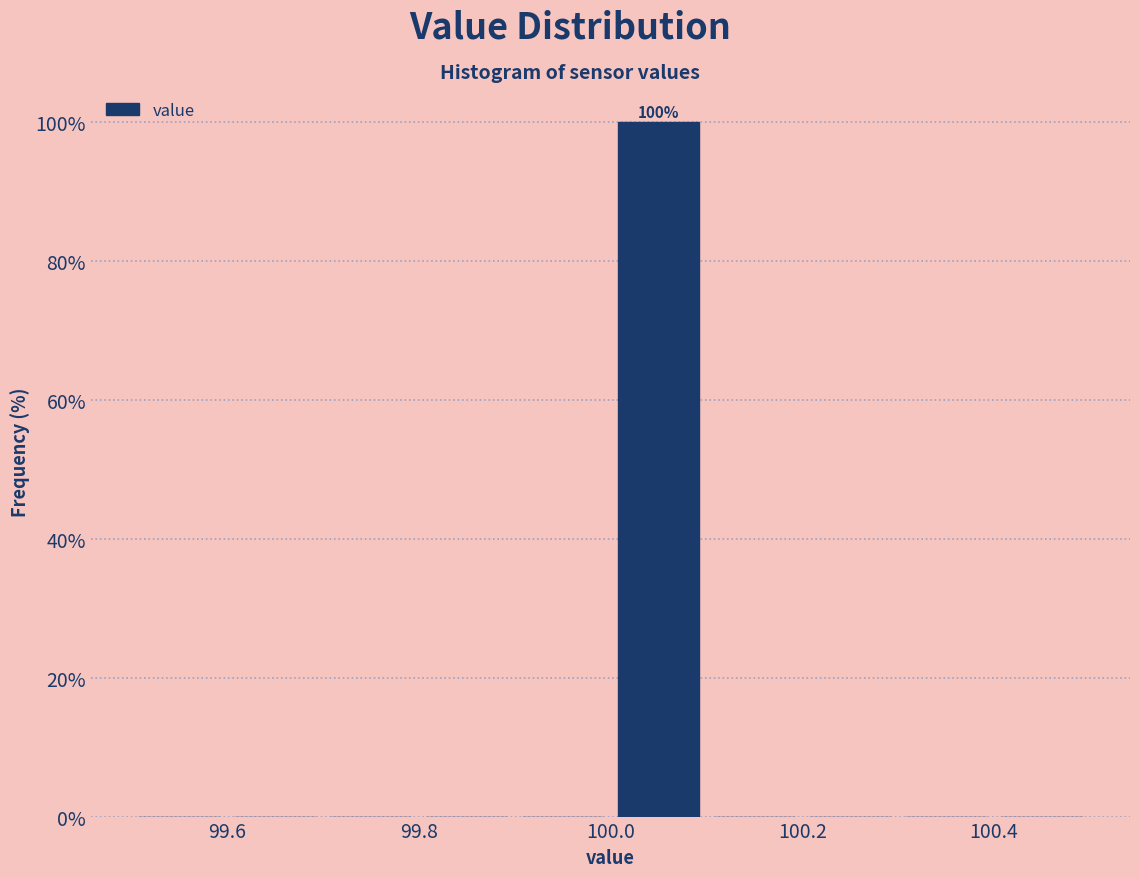

Which range on the x-axis has the tallest bar?

100.0 to 100.1